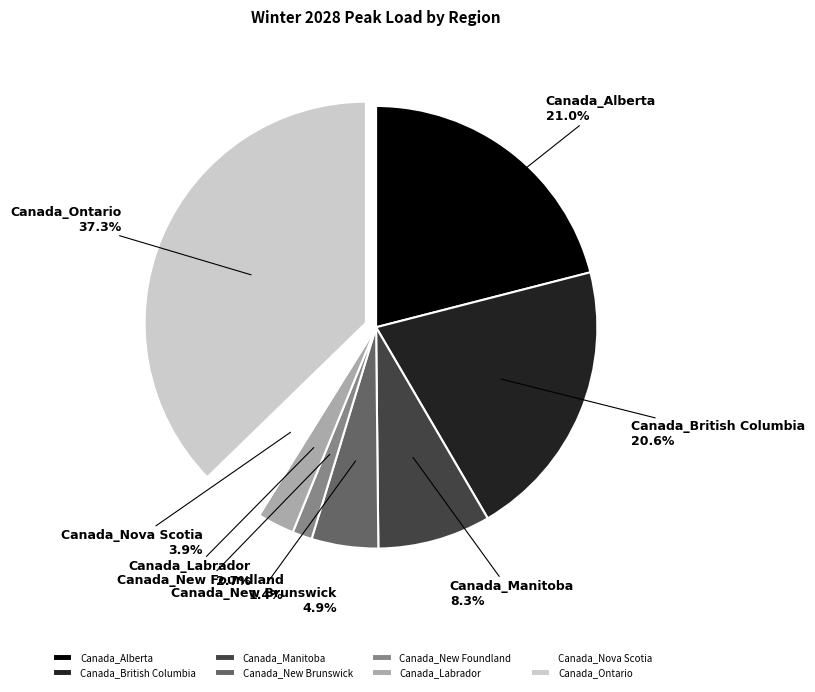

True or false: Canada_Alberta accounts for 12% of the total.

False